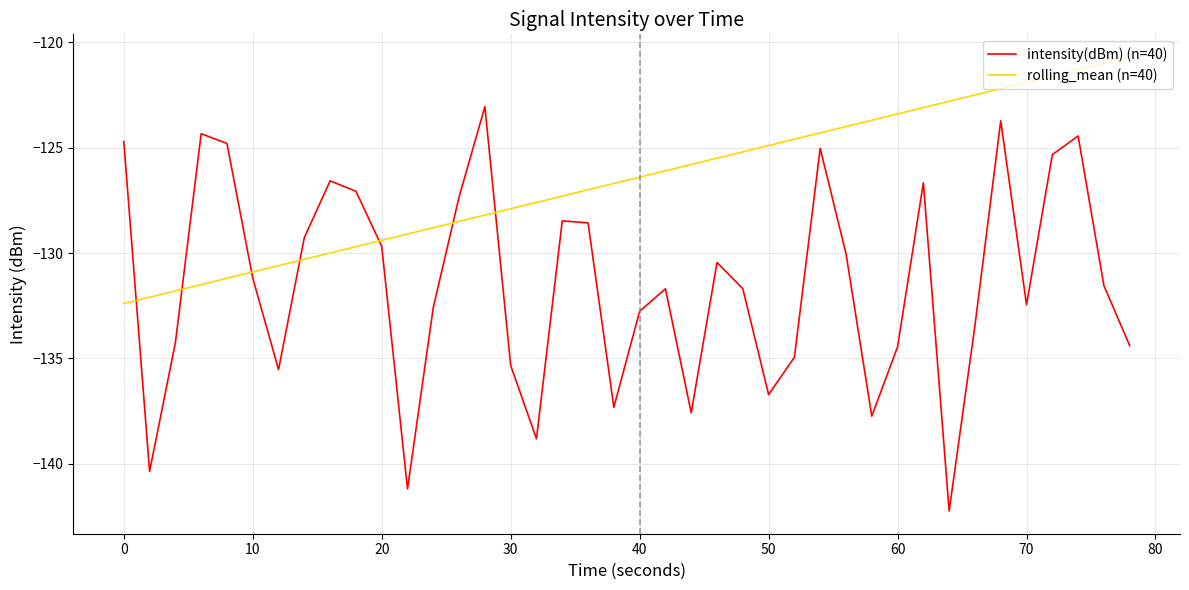

What is the average value of the intensity(dBm) (n=40) series?

-131.4